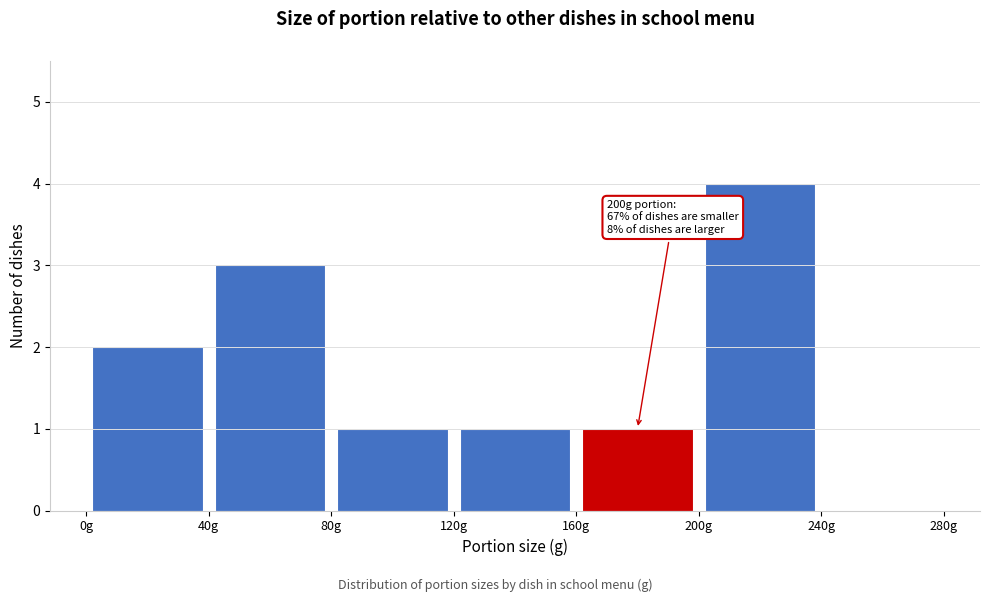

Over which range of the x-axis is the bar tallest?

200 to 240